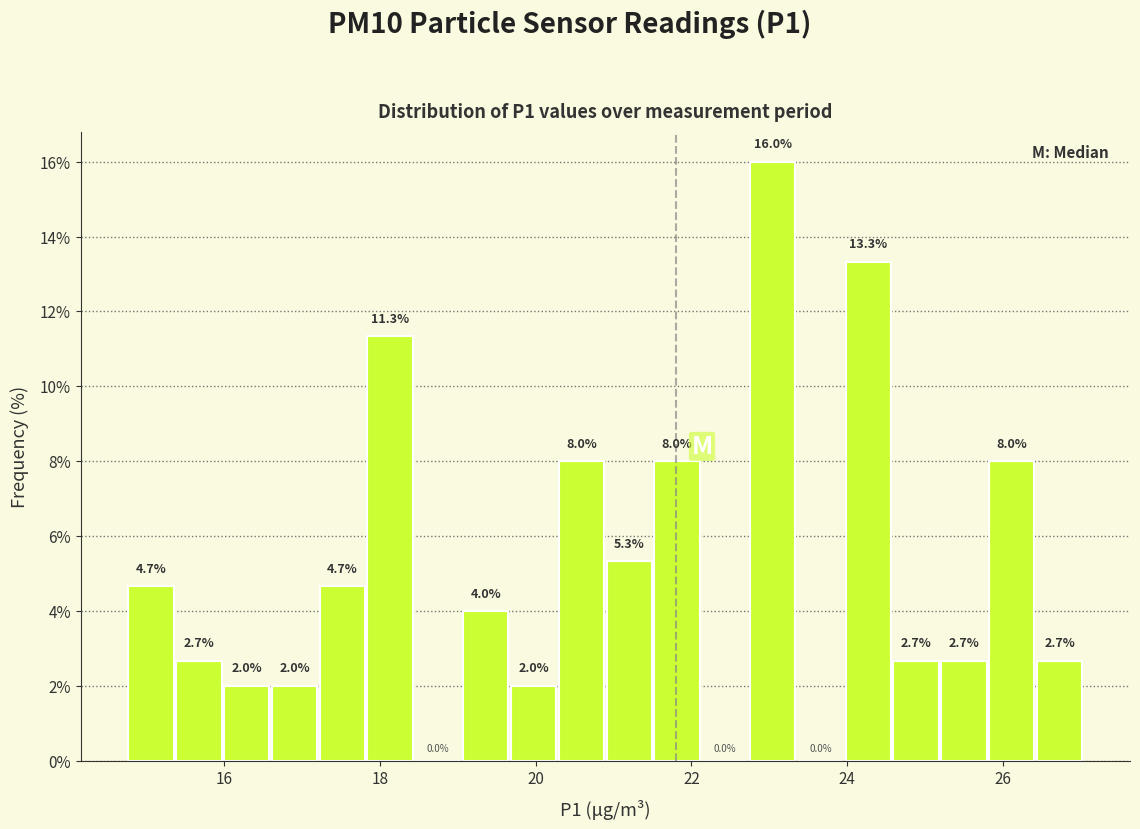

Read against the x-axis, roughly where is the centre of the tallest bar?

23.0